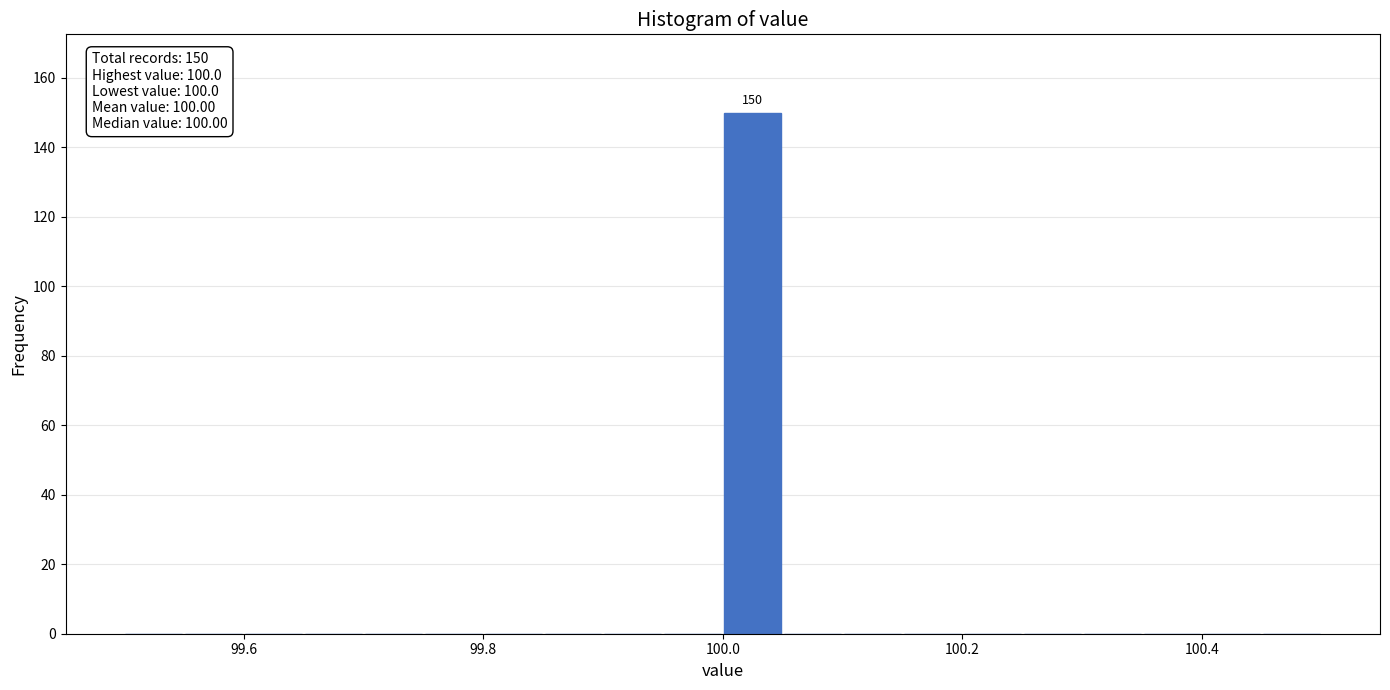

Read against the x-axis, roughly where is the centre of the tallest bar?

100.02